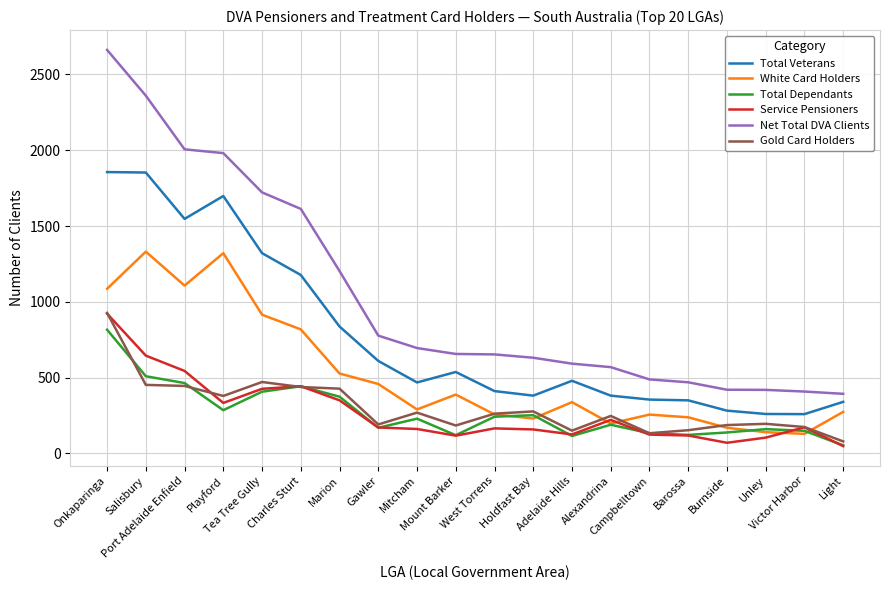

Between Campbelltown and Unley, which series saw the biggest shift?

White Card Holders